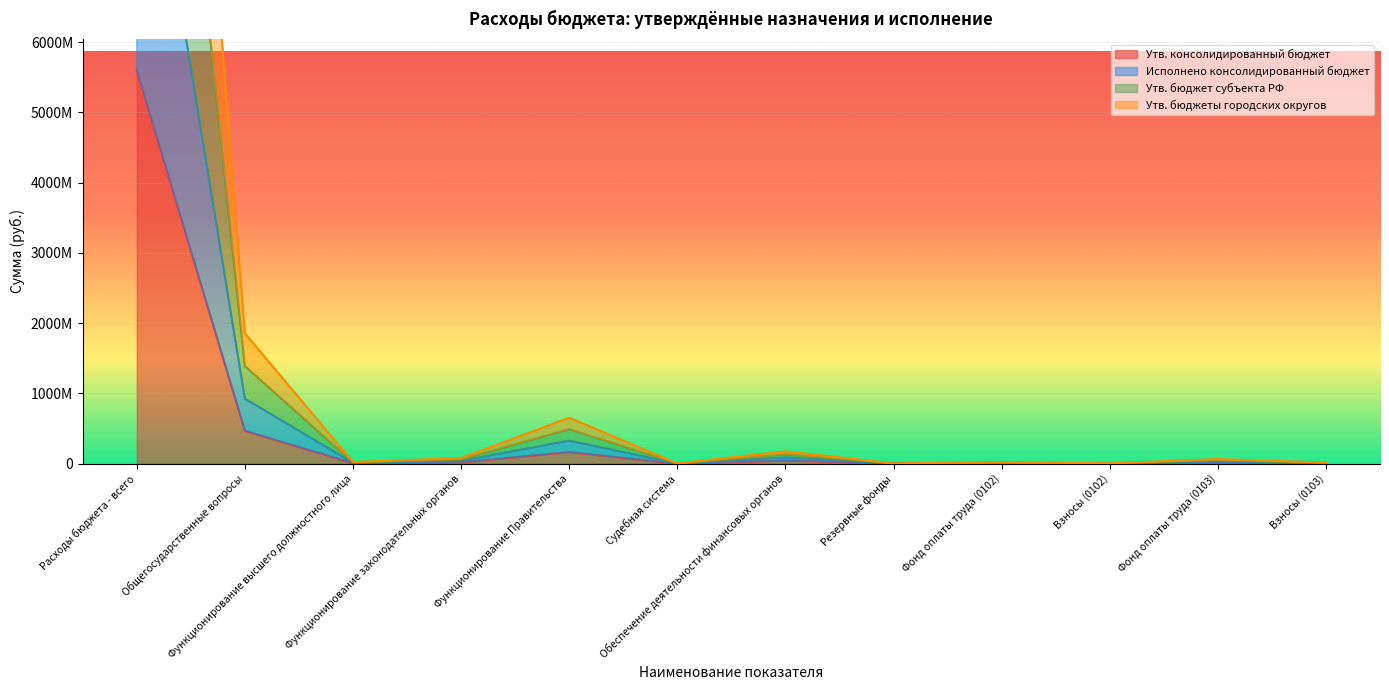

What is the maximum value for Утв. бюджет субъекта РФ?

21531056789.5